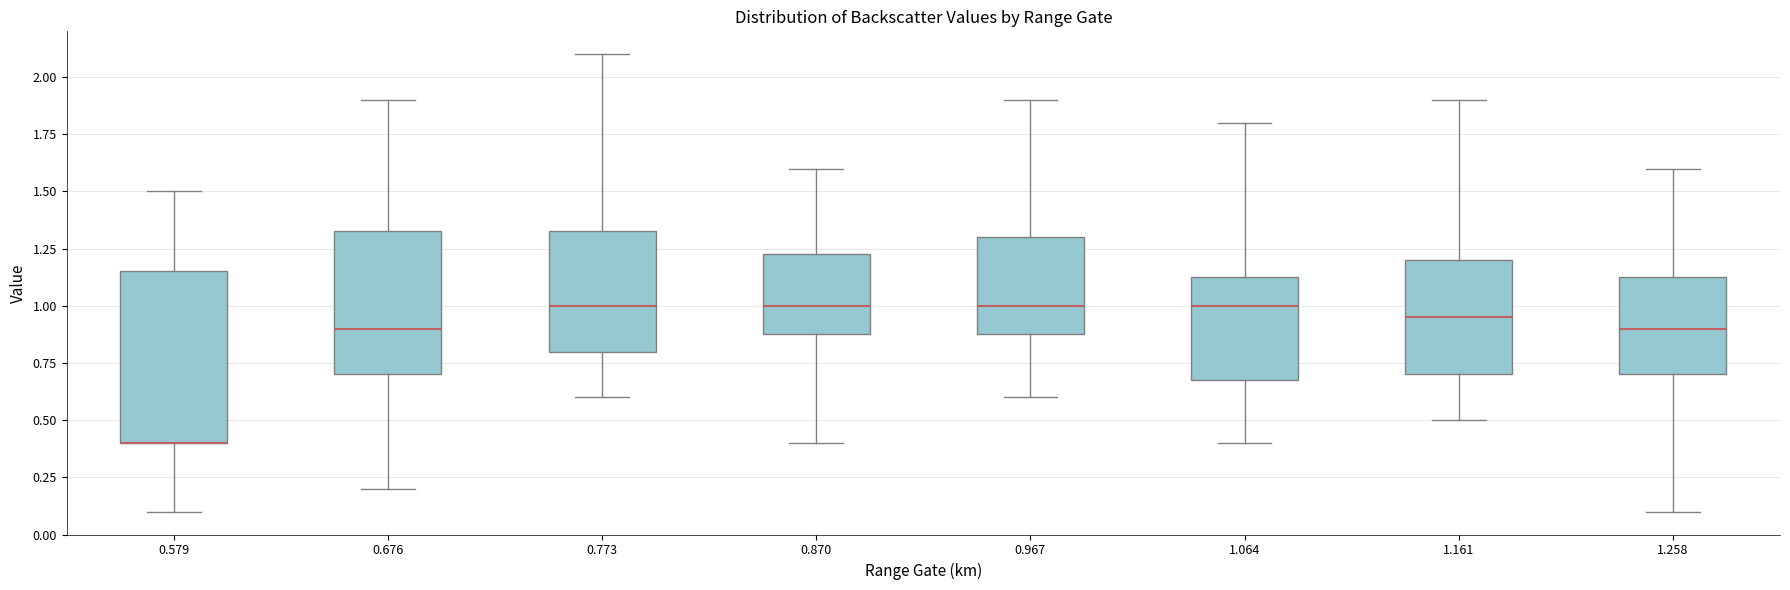

Which box is the tallest, from its lower edge to its upper edge?

0.579